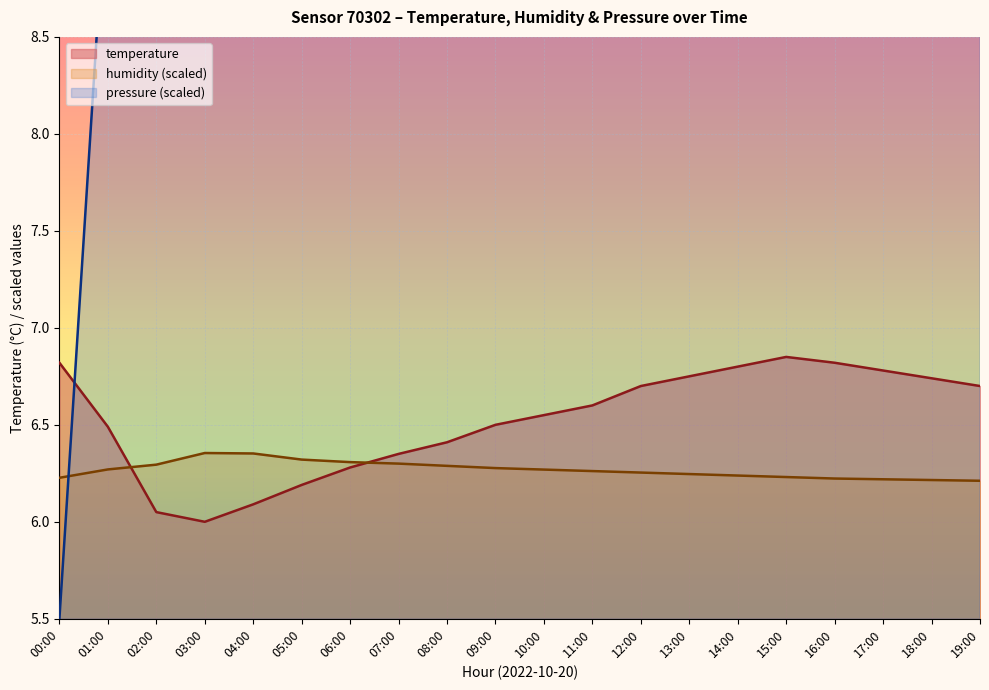

What is the total value across all series at 08:00?

27.1